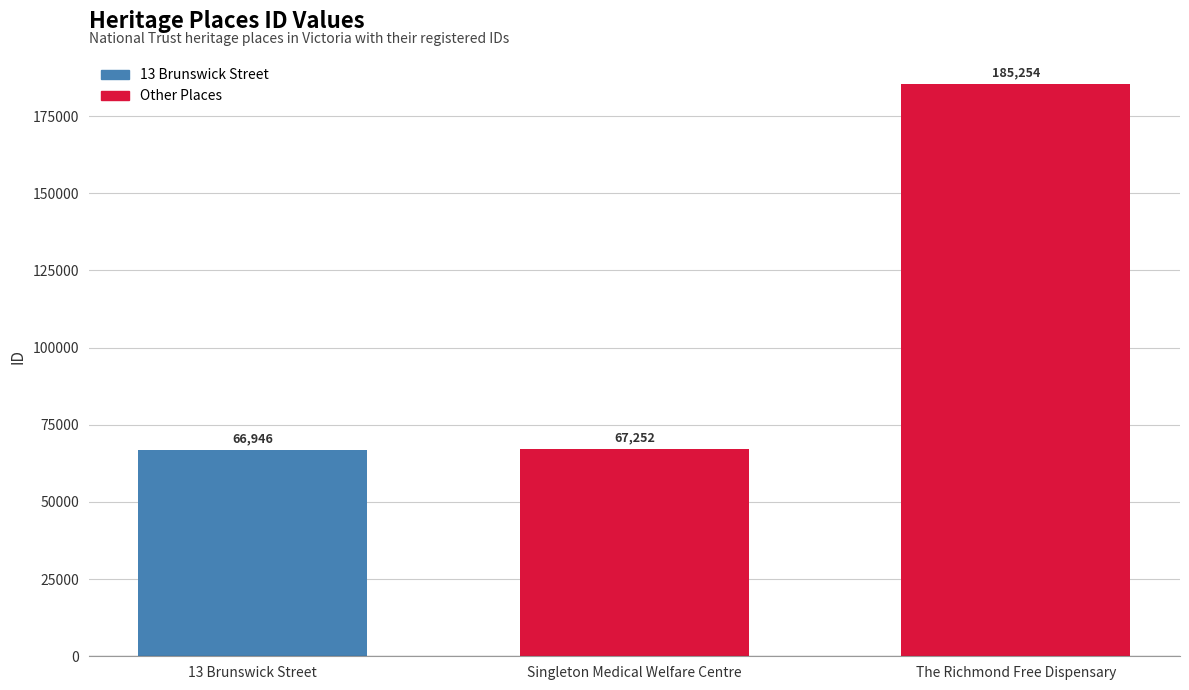

The chart shows a value of 66946 at 13 Brunswick Street. True or false?

True